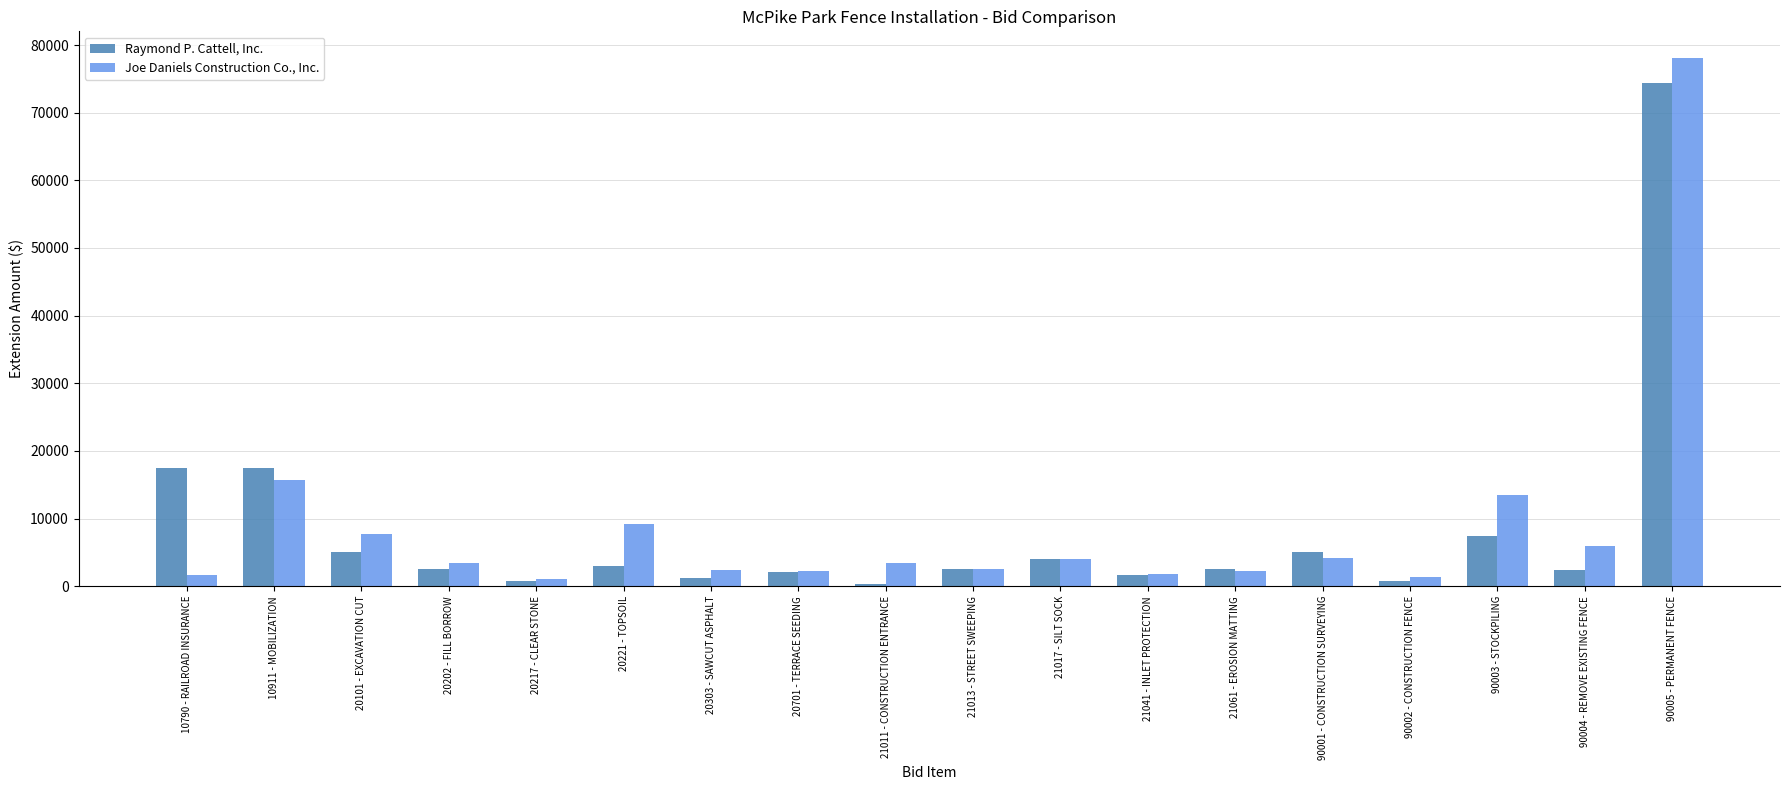

At which label is Joe Daniels Construction Co., Inc. closest to 39586?

10911 - MOBILIZATION